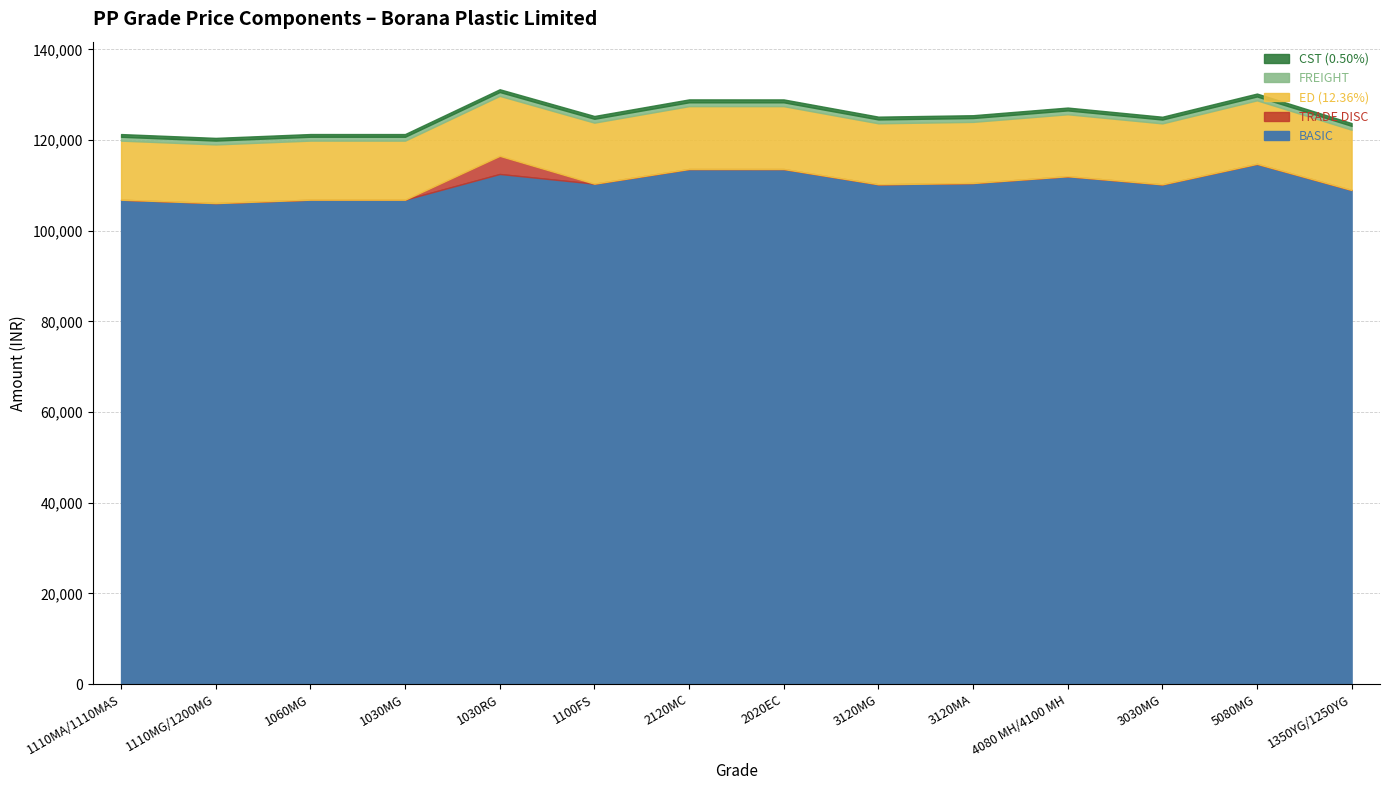

Read the BASIC value at 1110MA/1110MAS.

106832.0